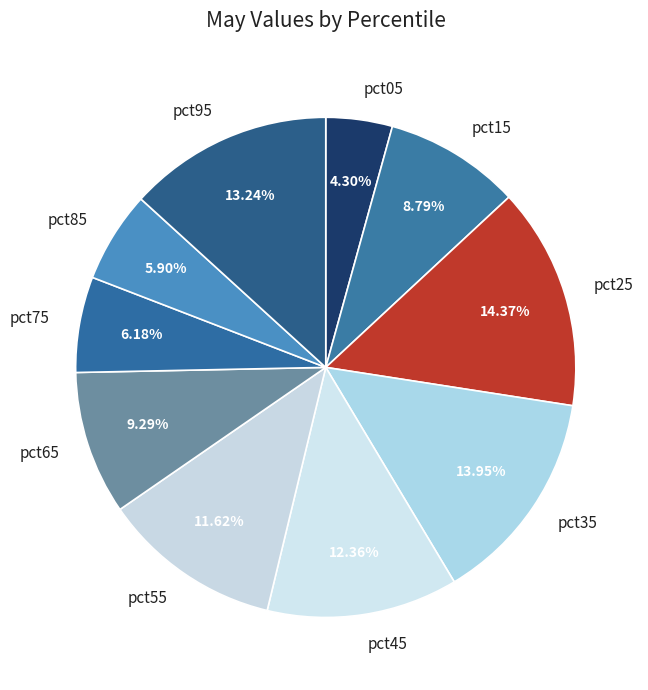

Which slice is the smallest?

pct05